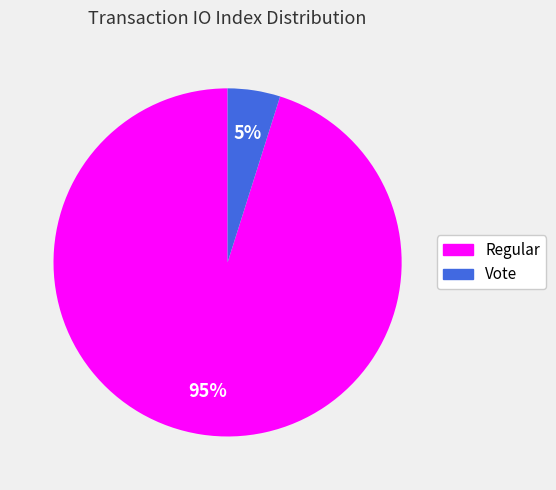

To the nearest percent, what is the difference between the Regular and Vote slice percentages?

90%